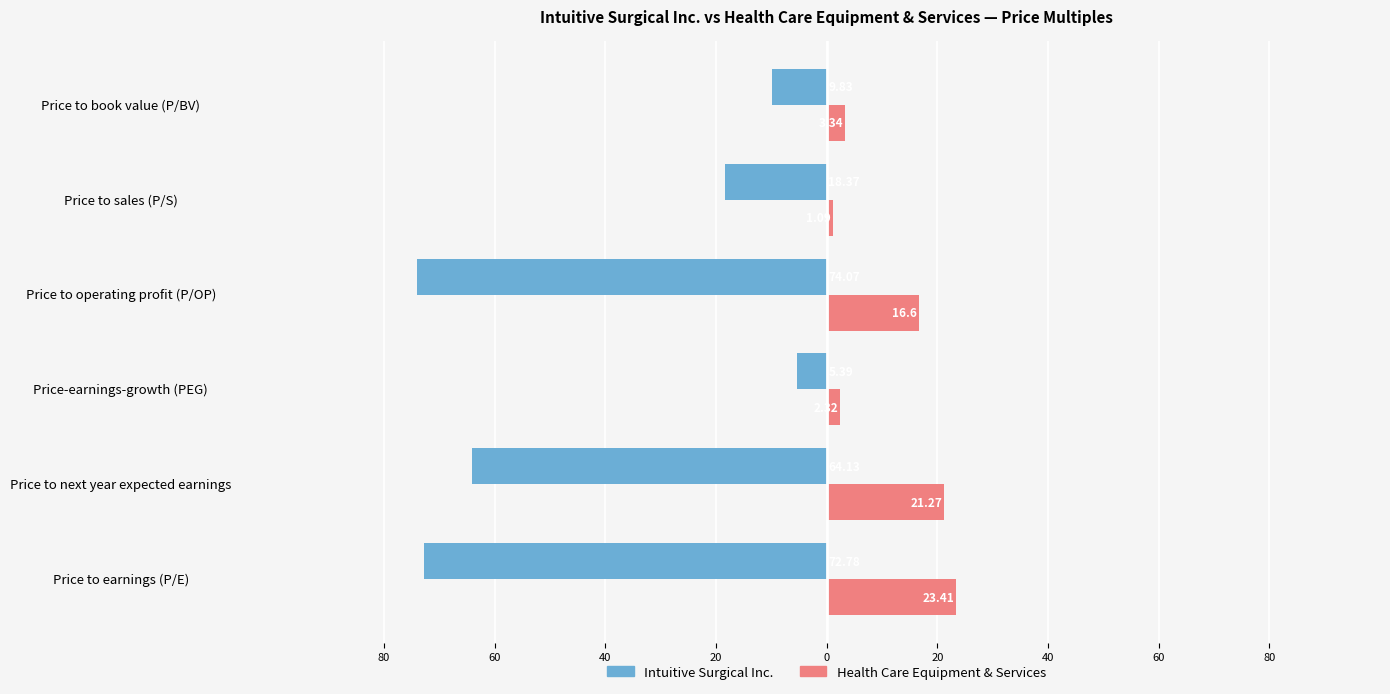

What are all the series names shown in the legend?

Intuitive Surgical Inc., Health Care Equipment & Services